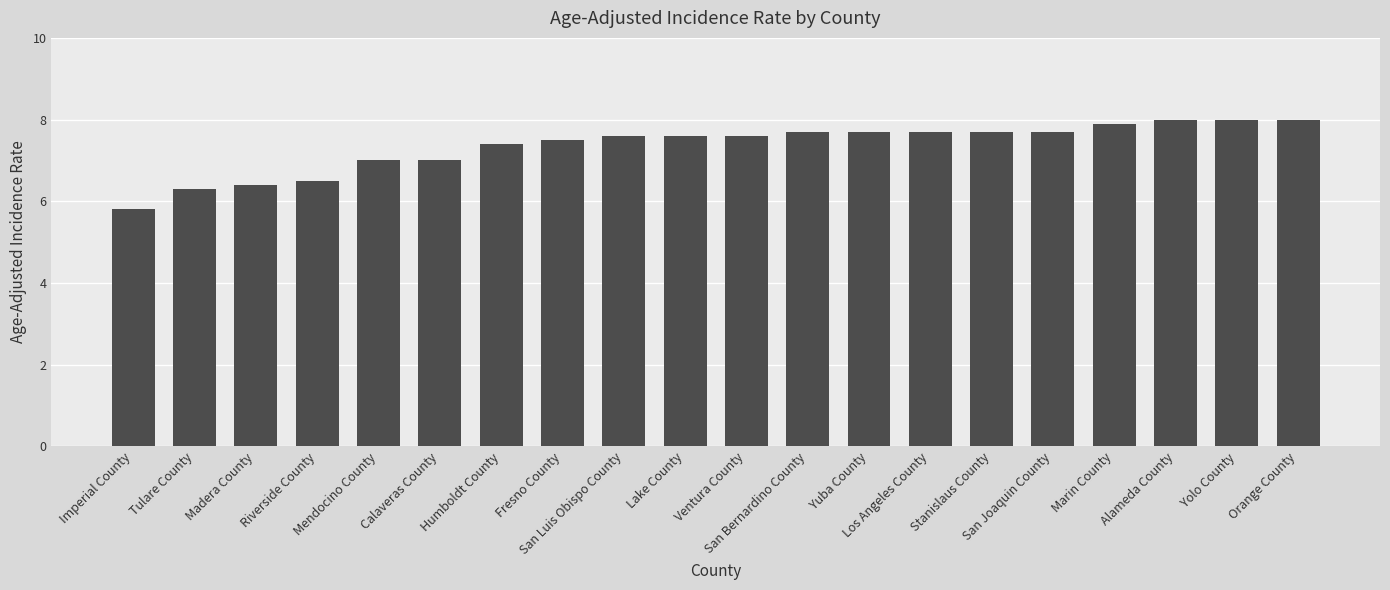

Are the bars grouped side by side (vs. stacked)?

No